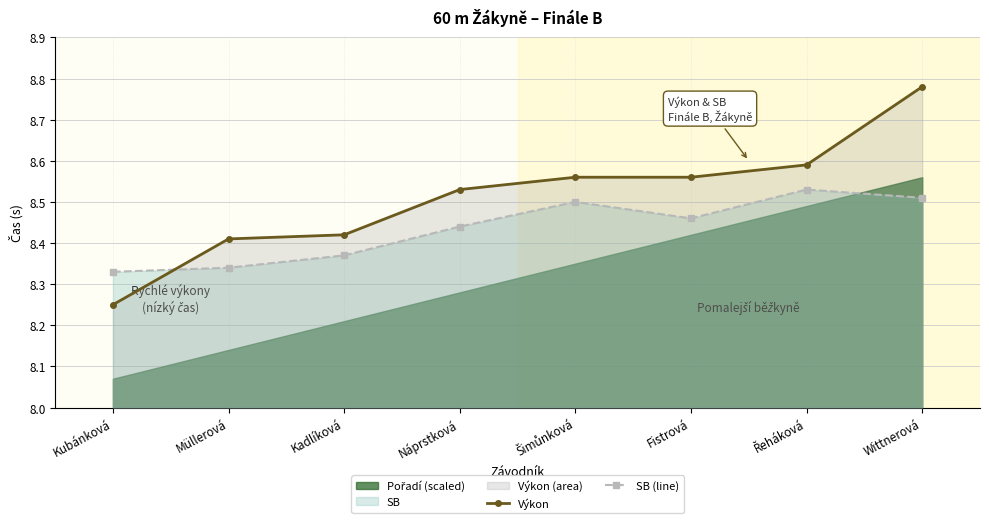

At which category is the sum across all series the highest?

Wittnerová